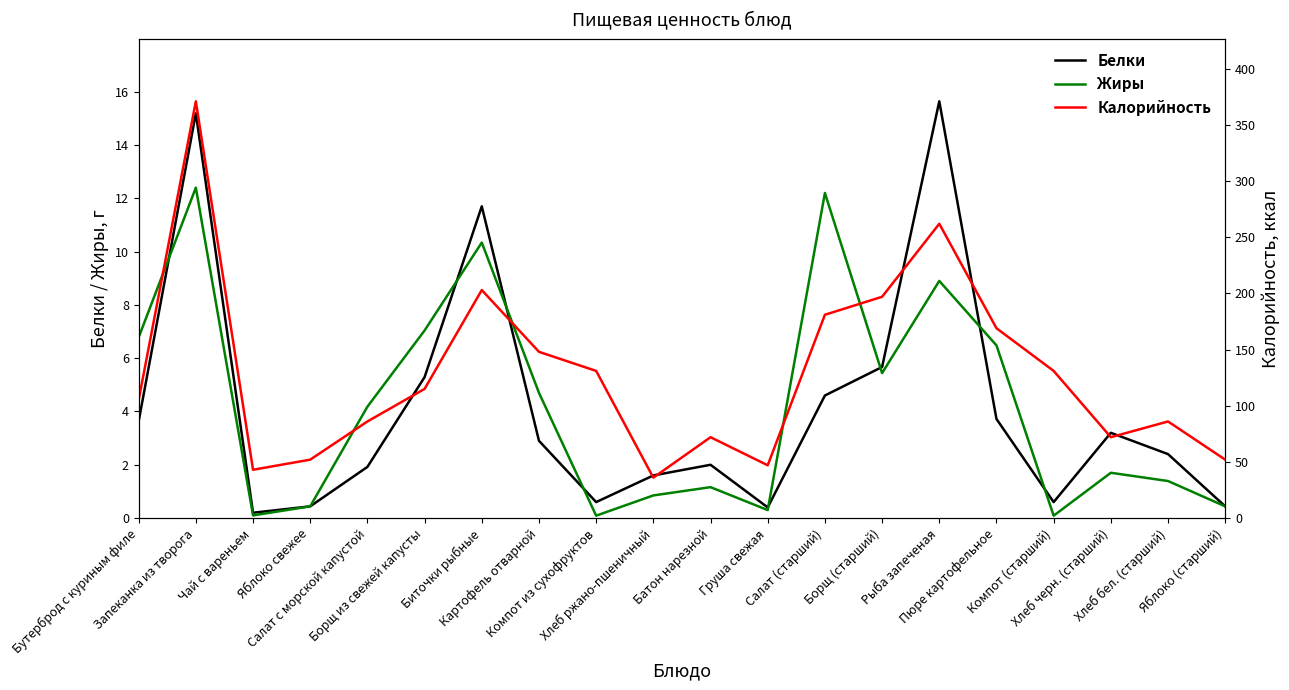

At which category does Белки reach its first local peak?

Запеканка из творога